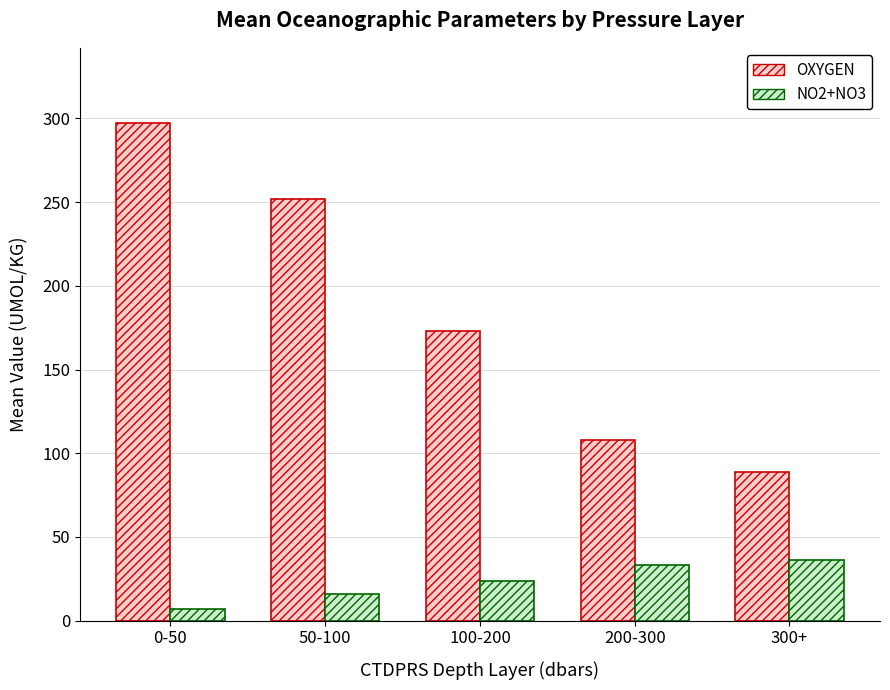

Reading left to right, transcribe all the data shown in this chart.

OXYGEN: 0-50=297.5	50-100=251.8	100-200=173.0	200-300=108.2	300+=88.6
NO2+NO3: 0-50=7.1	50-100=16.0	100-200=23.9	200-300=33.2	300+=36.0